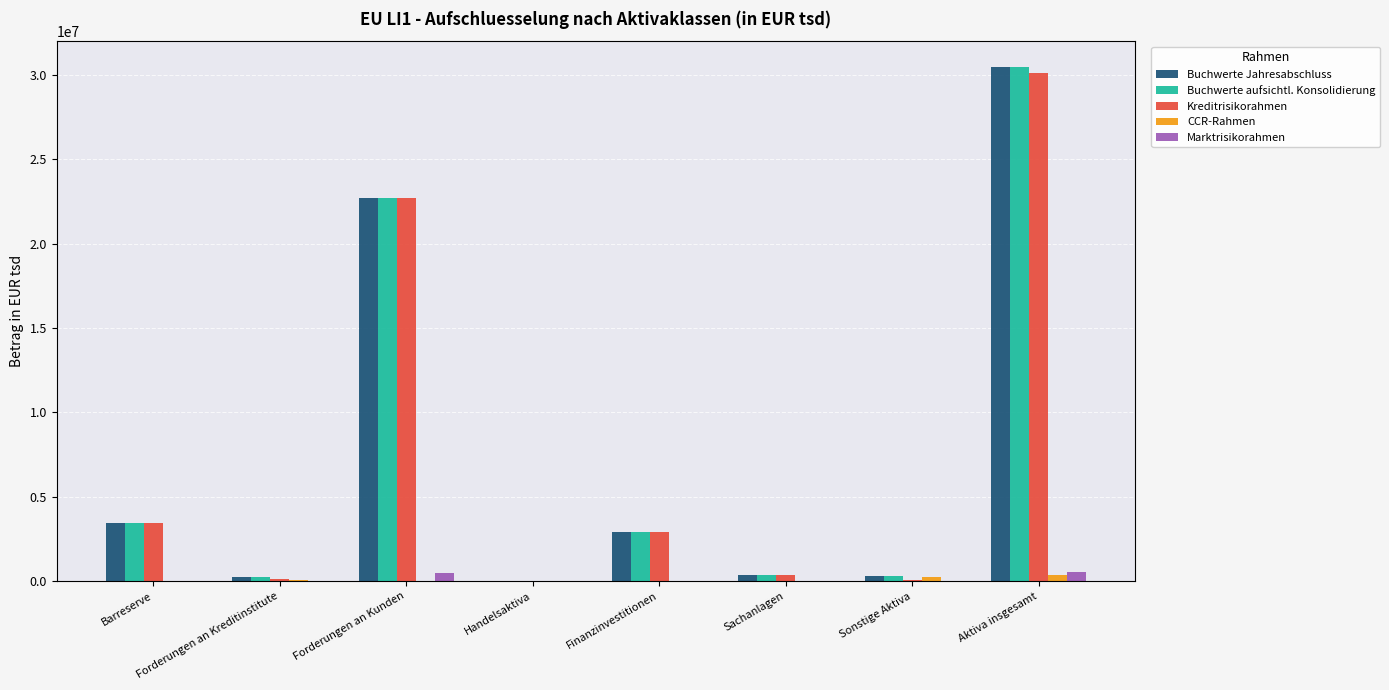

How many distinct data groups are displayed?

5